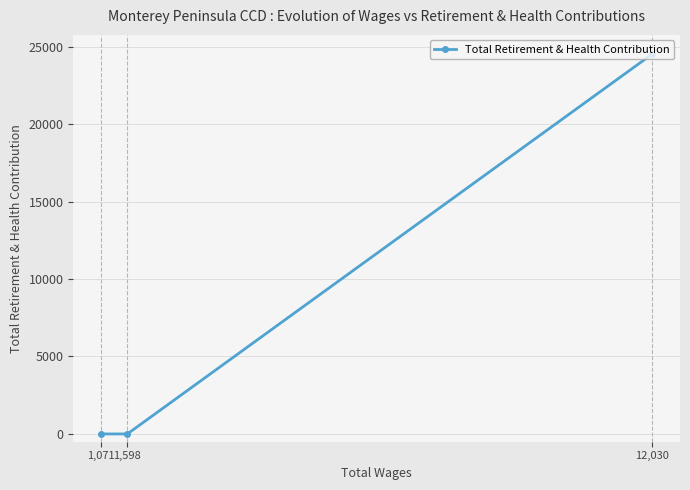

List the labels in order of value, largest first.

12,030, 1,598, 1,071